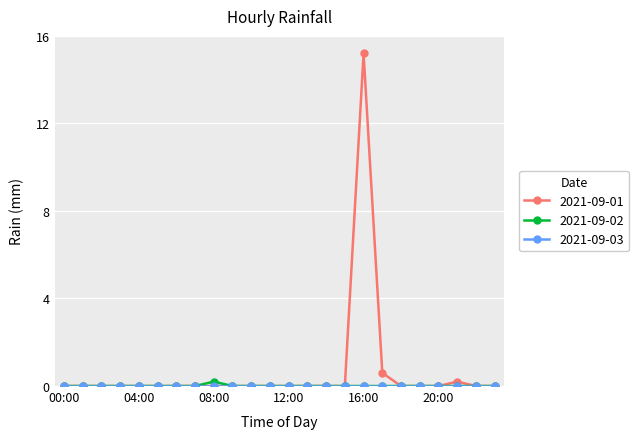

Count the number of data series in this chart.

3